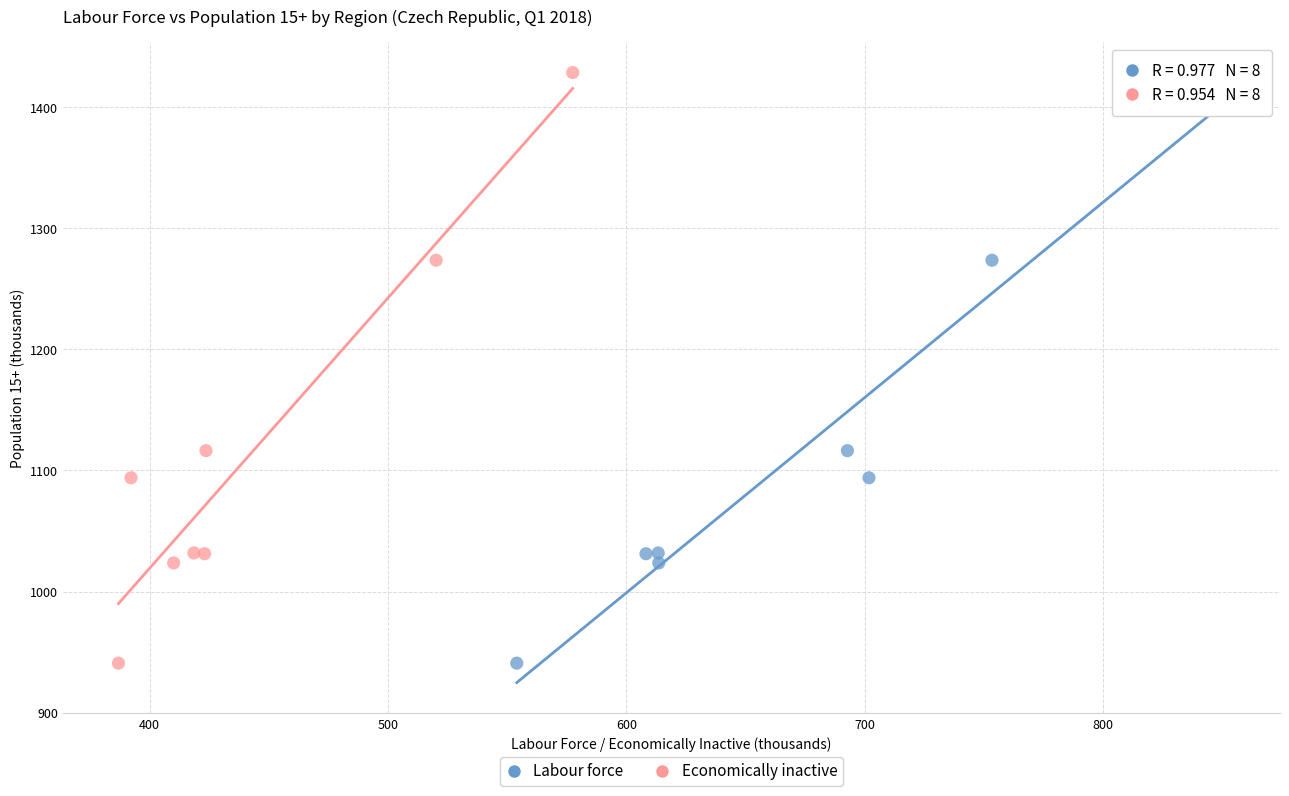

What are all the series names shown in the legend?

Labour force, Economically inactive